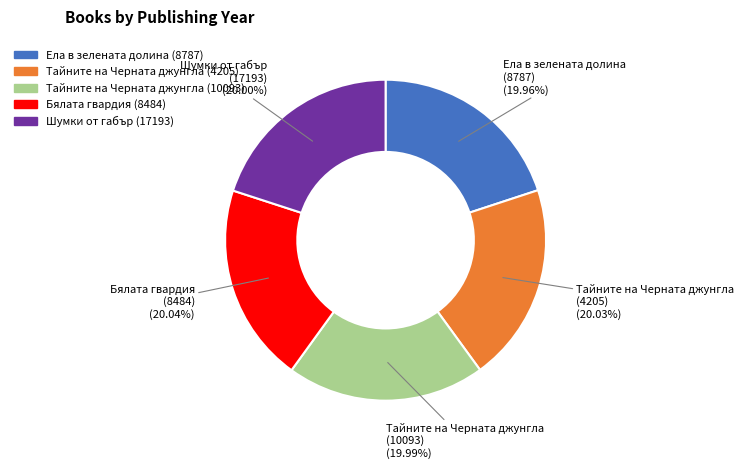

Does any single category account for the majority?

No